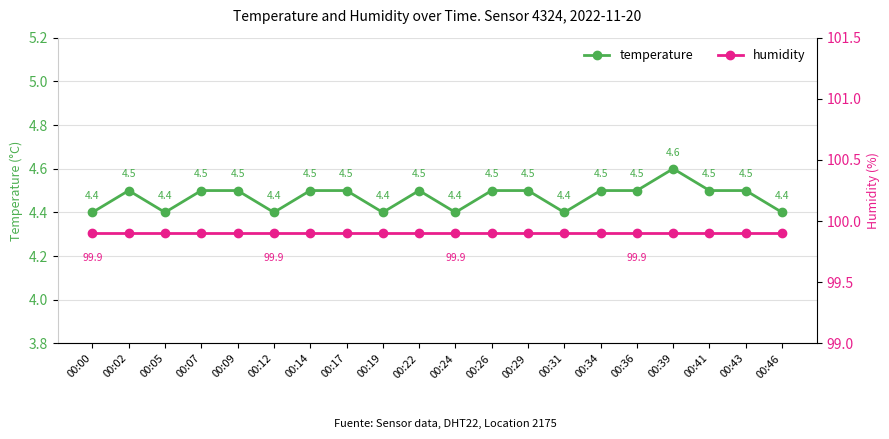

Reading left to right, what are all the values shown in this chart?

temperature: 00:00=4.4	00:02=4.5	00:05=4.4	00:07=4.5	00:09=4.5	00:12=4.4	00:14=4.5	00:17=4.5	00:19=4.4	00:22=4.5	00:24=4.4	00:26=4.5	00:29=4.5	00:31=4.4	00:34=4.5	00:36=4.5	00:39=4.6	00:41=4.5	00:43=4.5	00:46=4.4
humidity: 00:00=99.9	00:02=99.9	00:05=99.9	00:07=99.9	00:09=99.9	00:12=99.9	00:14=99.9	00:17=99.9	00:19=99.9	00:22=99.9	00:24=99.9	00:26=99.9	00:29=99.9	00:31=99.9	00:34=99.9	00:36=99.9	00:39=99.9	00:41=99.9	00:43=99.9	00:46=99.9